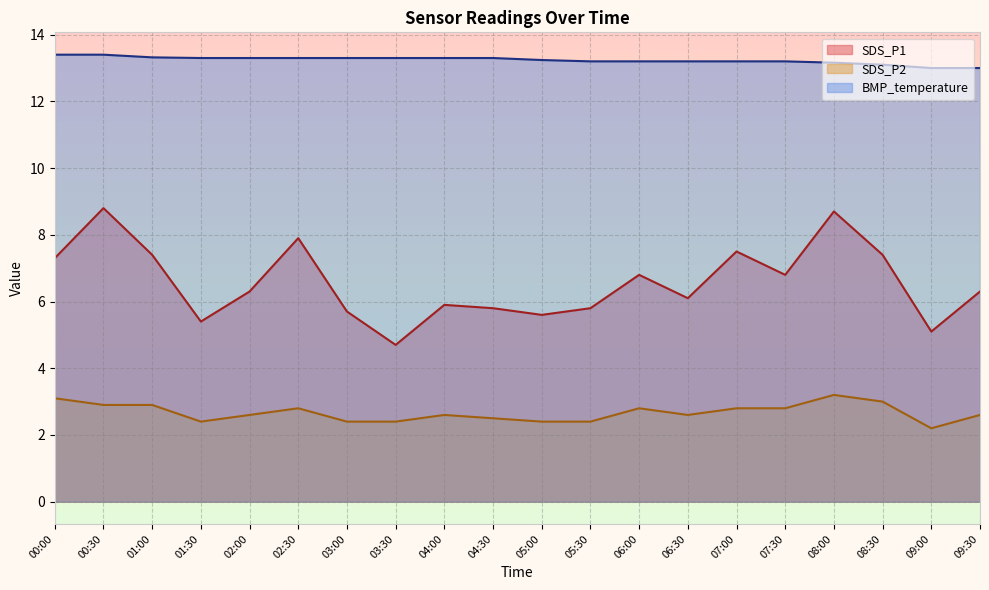

What position from the left is 08:30?

18